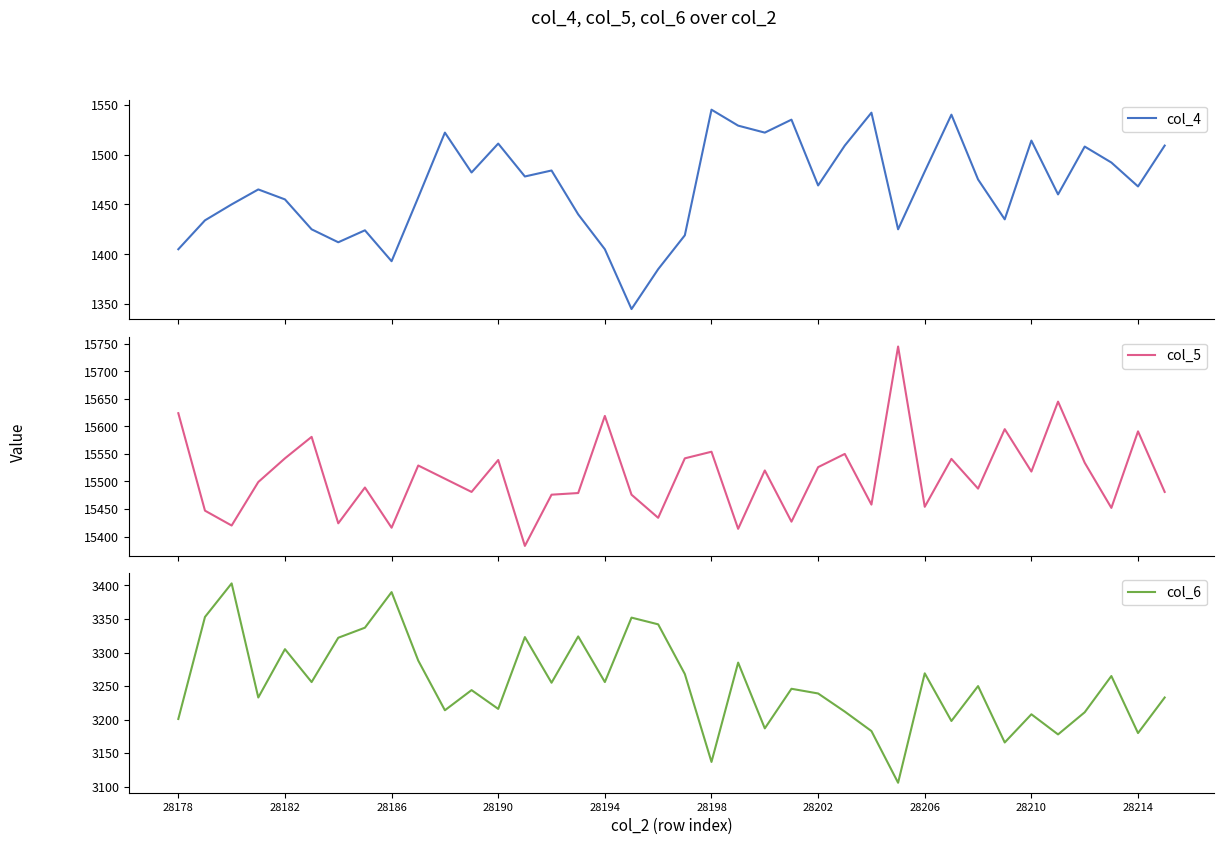

How many categories are shown in the chart?

38